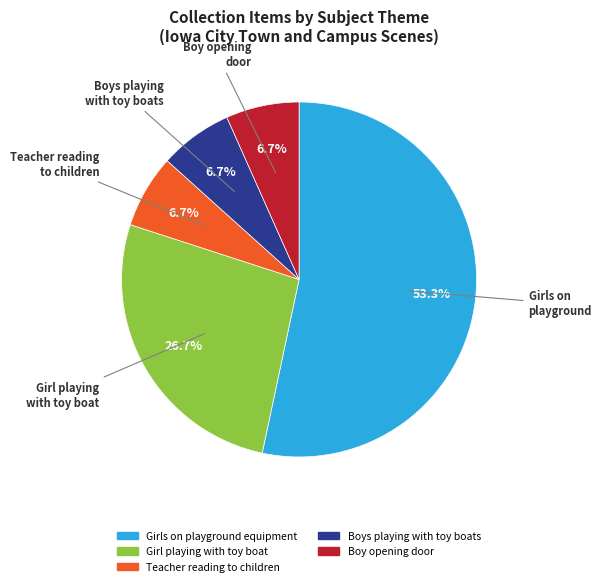

To the nearest percent, what percentage of the pie is Girls on playground equipment?

53%